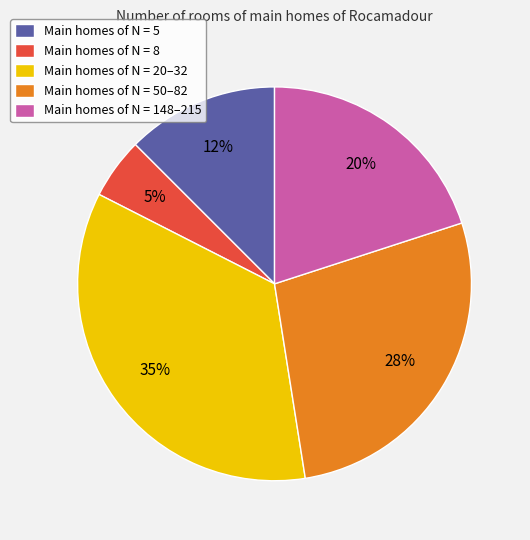

To the nearest percent, what percentage of the pie is Main homes of N = 148–215?

20%